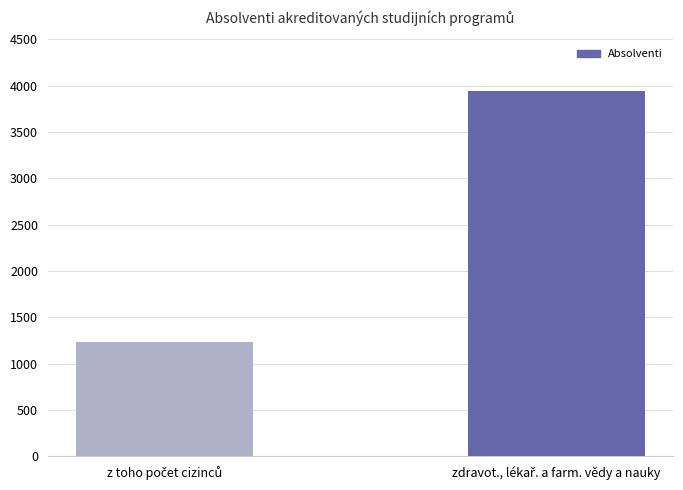

Reading left to right, transcribe all the data shown in this chart.

1236	3946